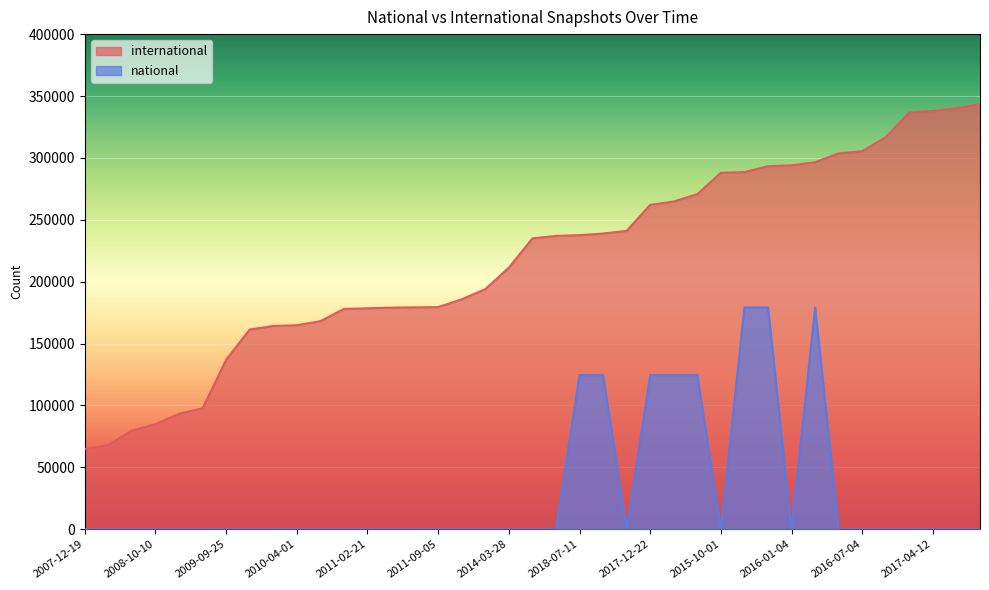

What is the average value of the national series?

29739